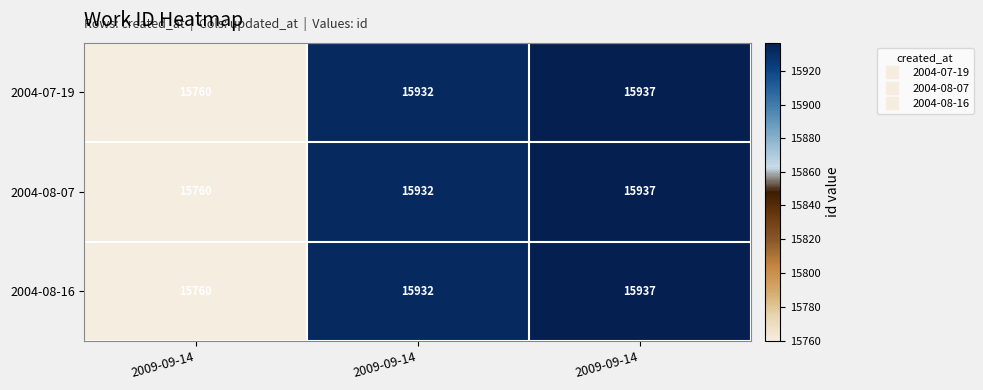

How many values in the 2004-08-07 series are below 15932?

1